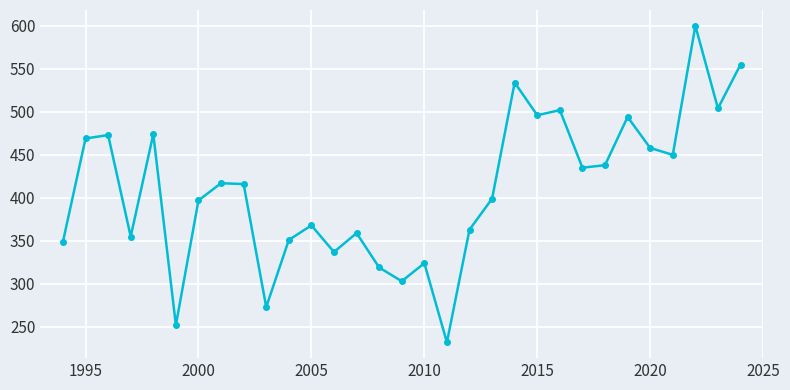

True or false: the data has more than 0 interior local peaks.

True